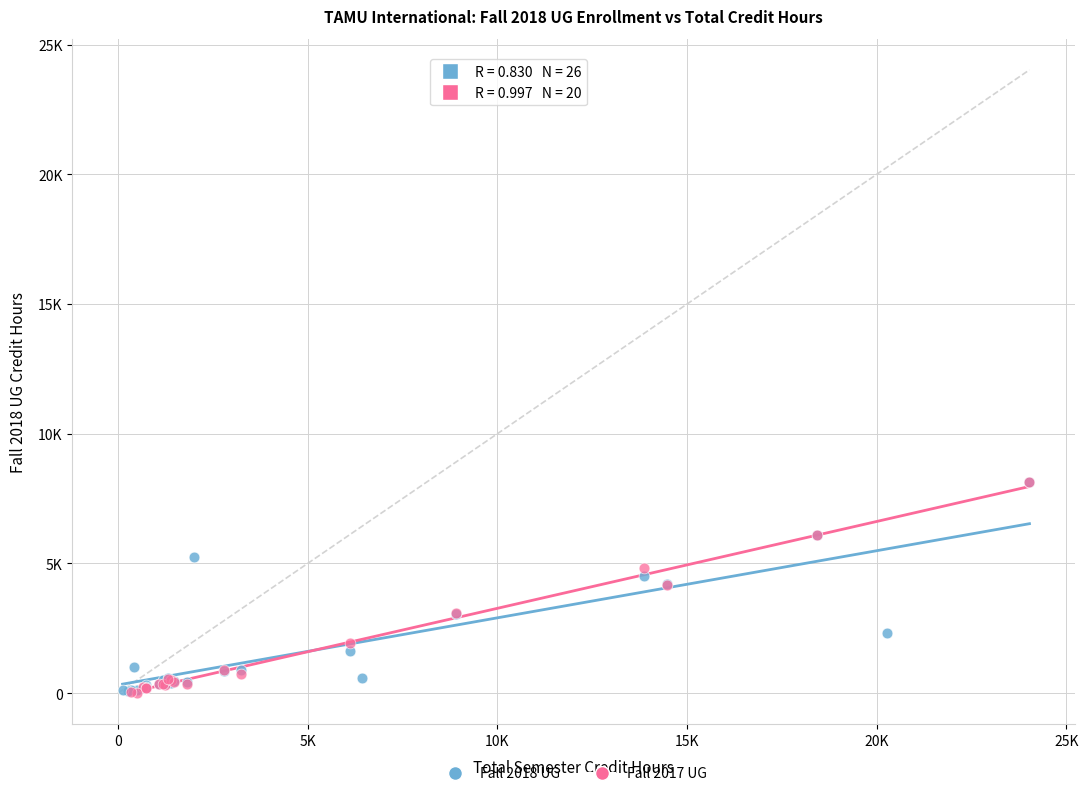

What are all the series names shown in the legend?

Fall 2018 UG, Fall 2017 UG